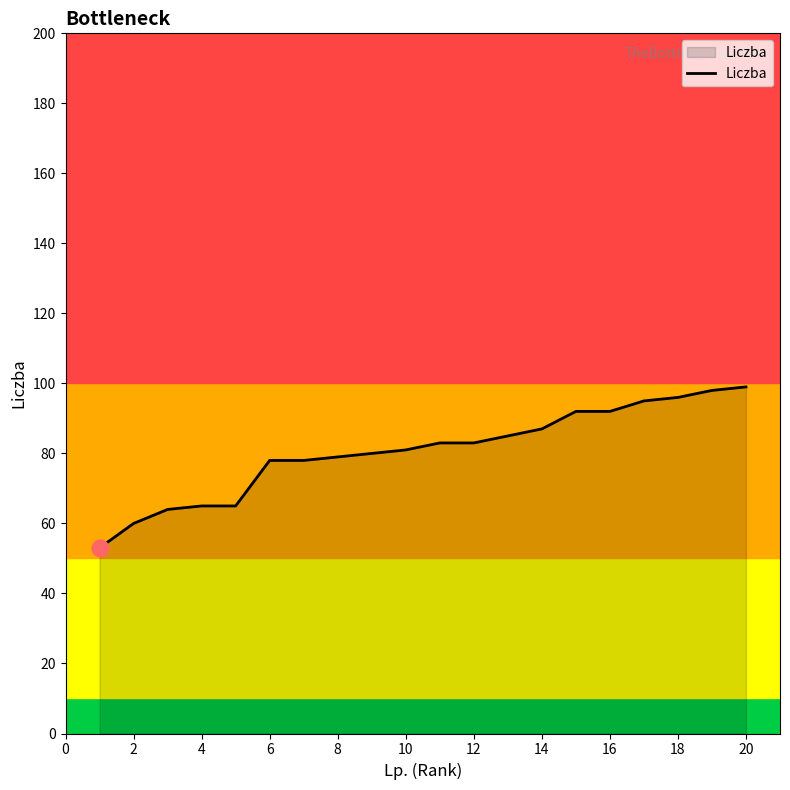

What is the difference between the maximum and minimum values?

46